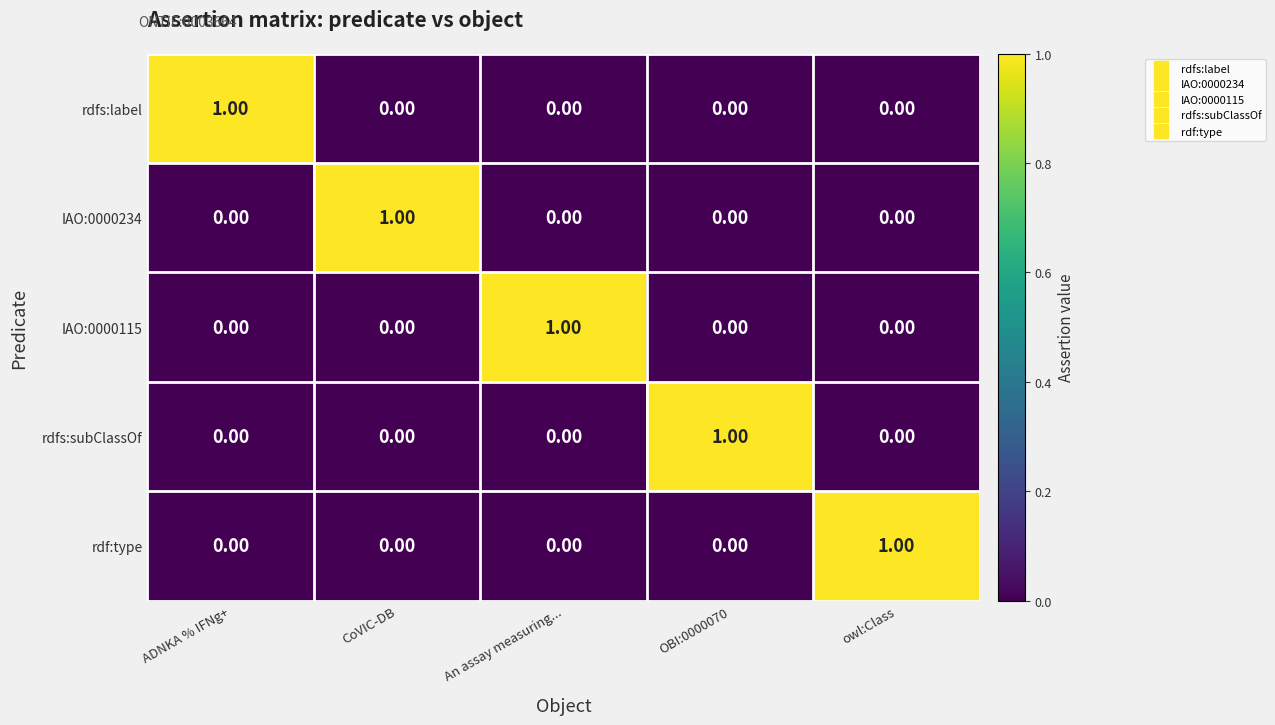

Which category has the highest value in the IAO:0000234 series?

CoVIC-DB